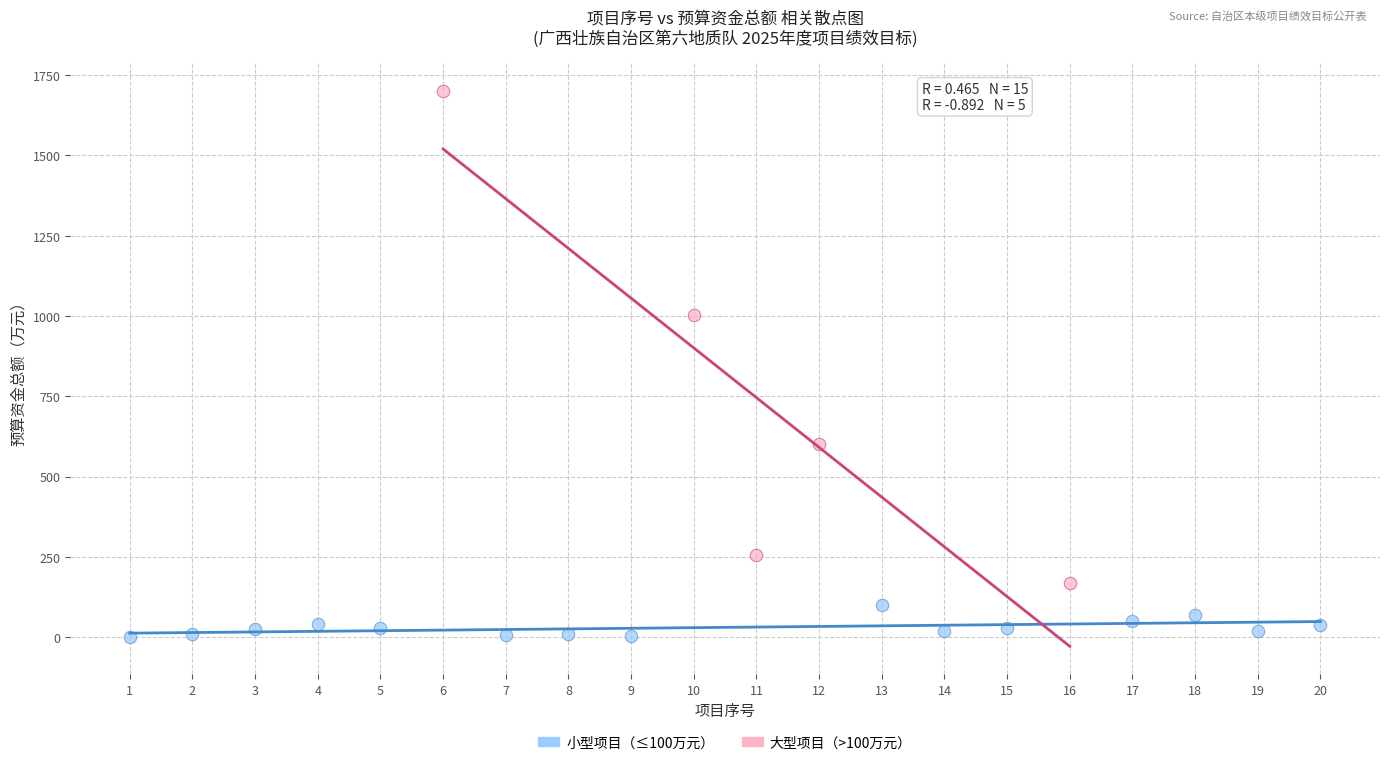

Which series contains the highest Y value?

大型项目（>100万元）